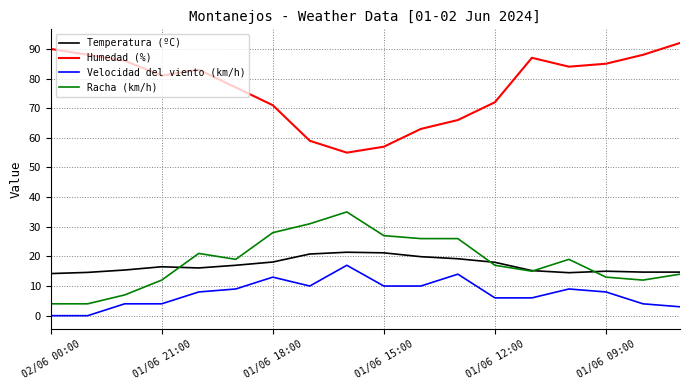

How many series are shown in this chart?

4